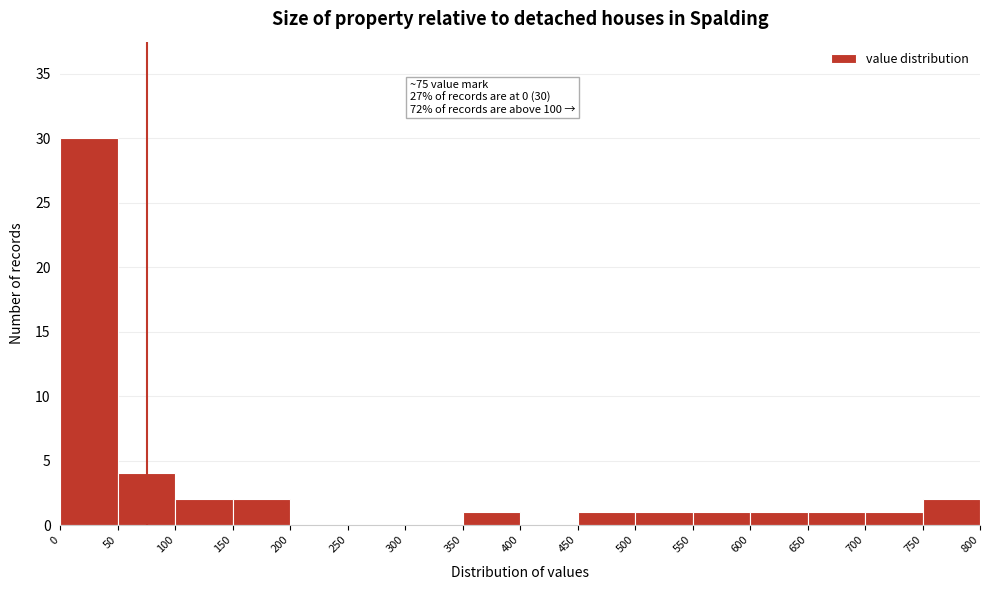

Which range on the x-axis has the tallest bar?

0 to 50